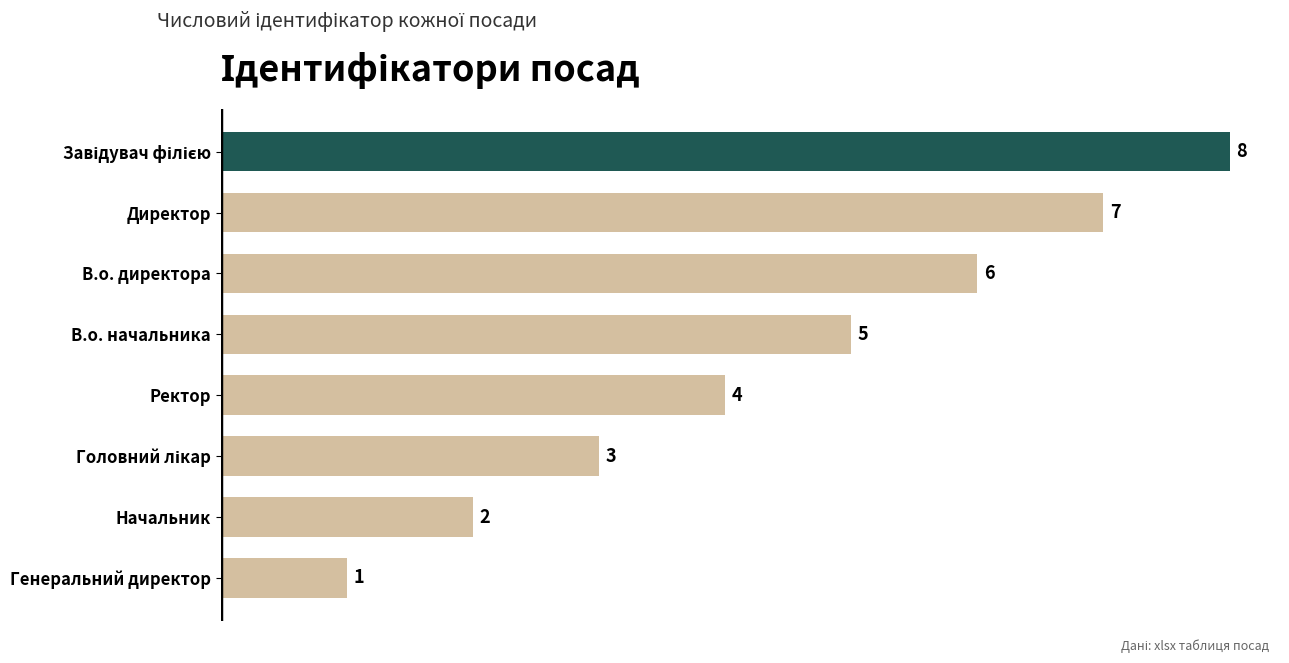

What is the change in value from Начальник to Директор?

+5